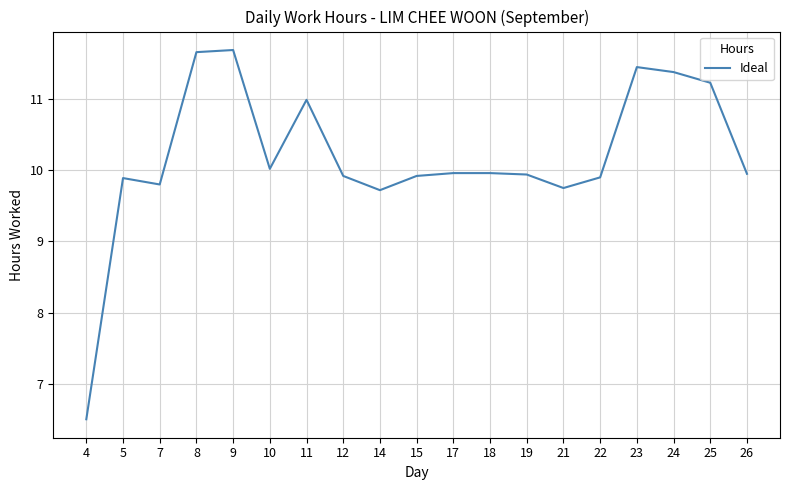

What is the change in value from 11 to 22?

-1.1